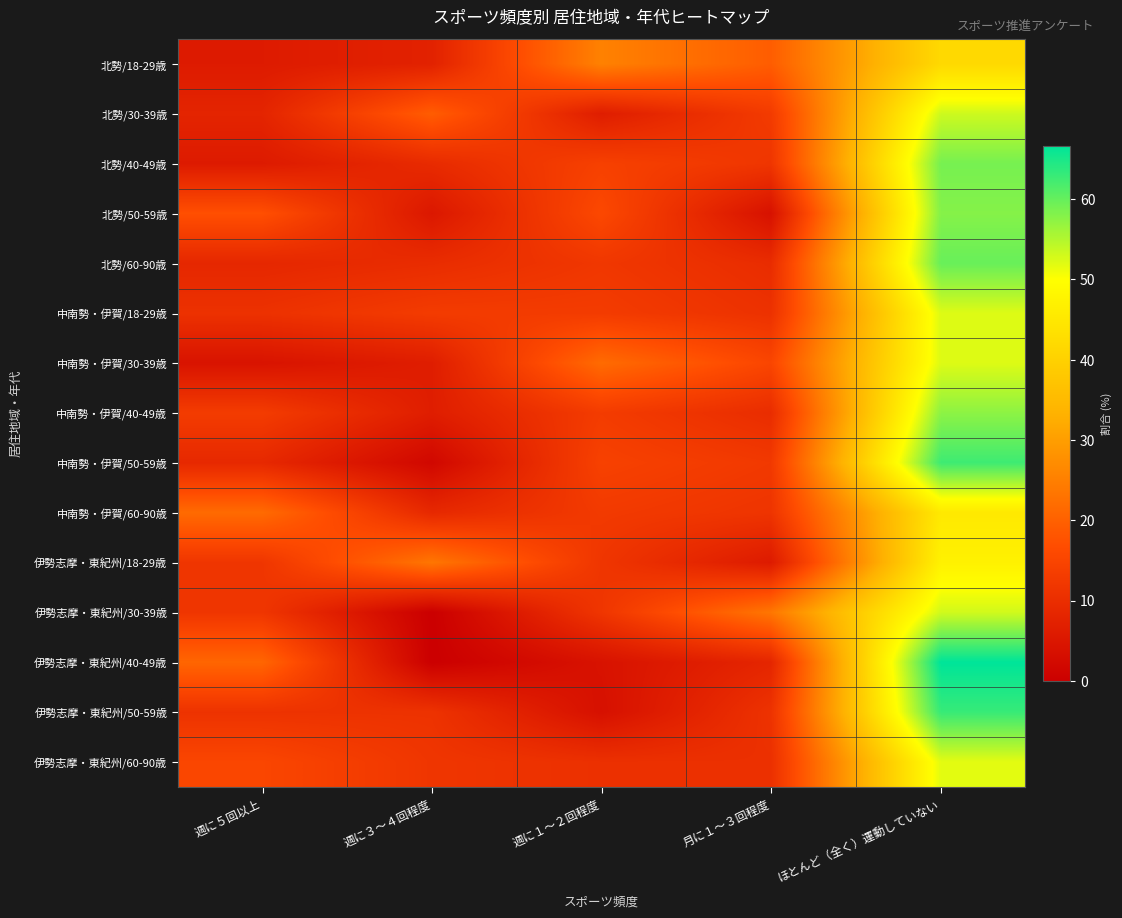

At 週に５回以上, list the series in order from largest to smallest.

中南勢・伊賀/60-90歳, 伊勢志摩・東紀州/40-49歳, 北勢/50-59歳, 伊勢志摩・東紀州/60-90歳, 中南勢・伊賀/40-49歳, 伊勢志摩・東紀州/18-29歳, 伊勢志摩・東紀州/30-39歳, 伊勢志摩・東紀州/50-59歳, 中南勢・伊賀/18-29歳, 中南勢・伊賀/50-59歳, 北勢/60-90歳, 北勢/30-39歳, 北勢/18-29歳, 北勢/40-49歳, 中南勢・伊賀/30-39歳